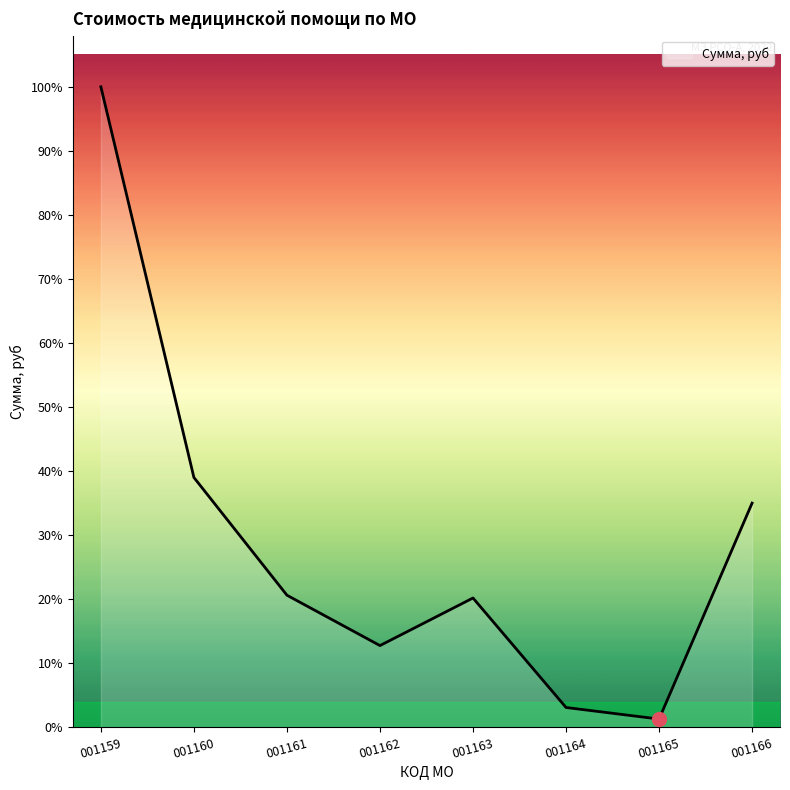

At which label does the data first exceed 7668240?

001159